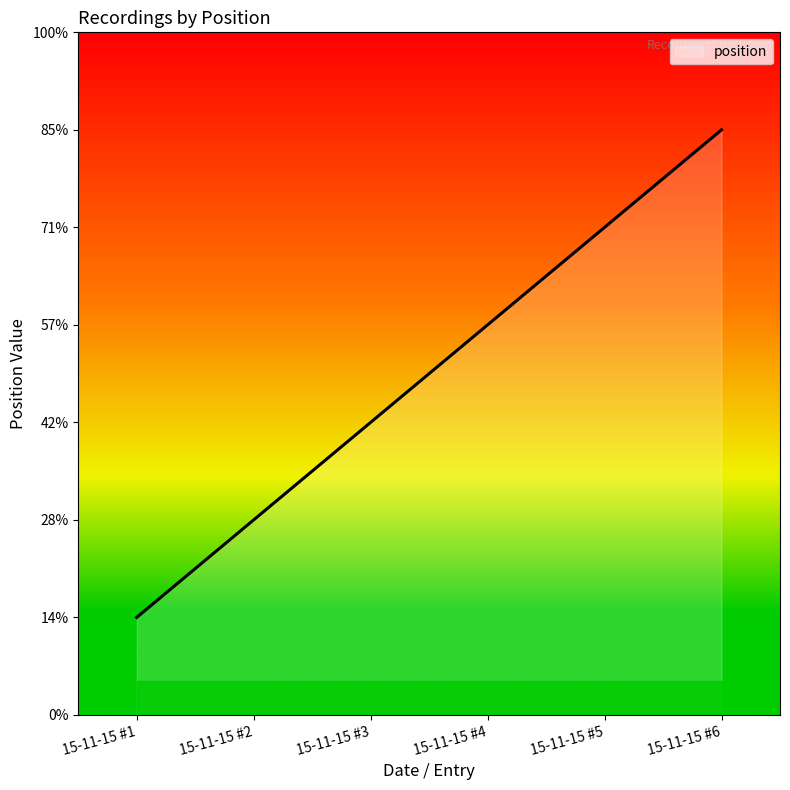

What is the change in value from 15-11-15 #1 to 15-11-15 #2?

+1